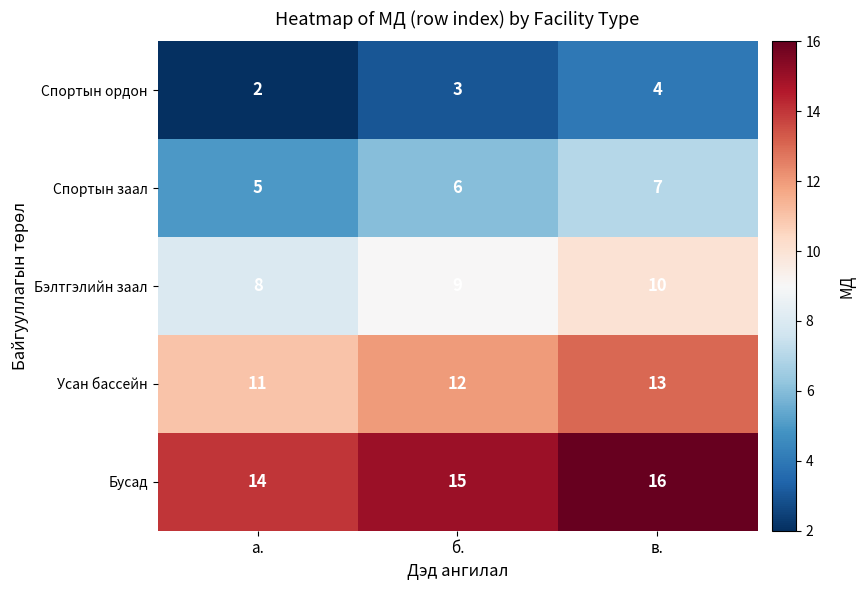

Which category has the highest value across all series?

в.